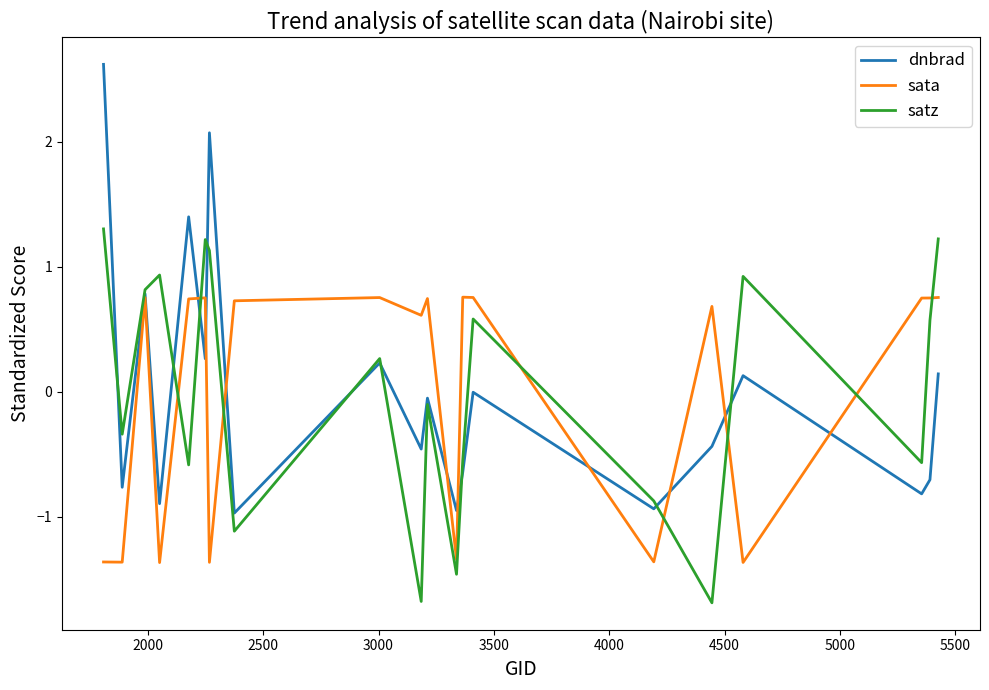

Which series has the widest spread of values?

dnbrad